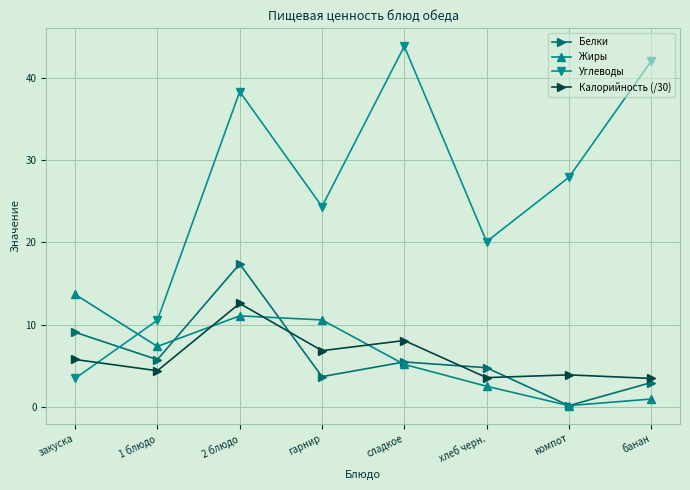

True or false: Жиры and Углеводы intersect in this chart.

True